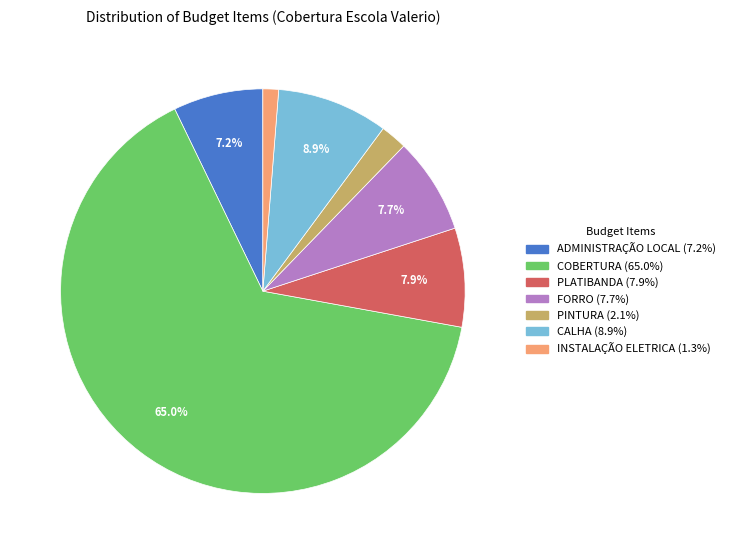

Is COBERTURA the majority of the pie?

Yes